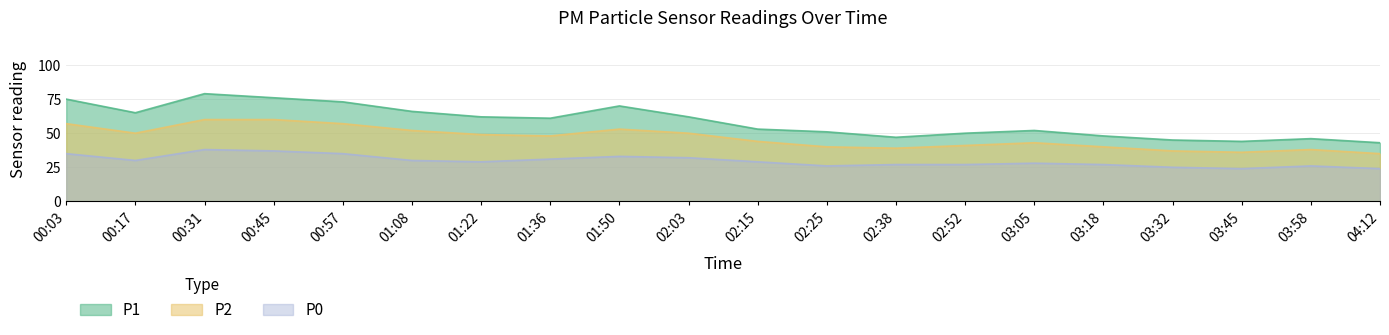

Rank the series at 00:31 from lowest to highest value.

P0, P2, P1